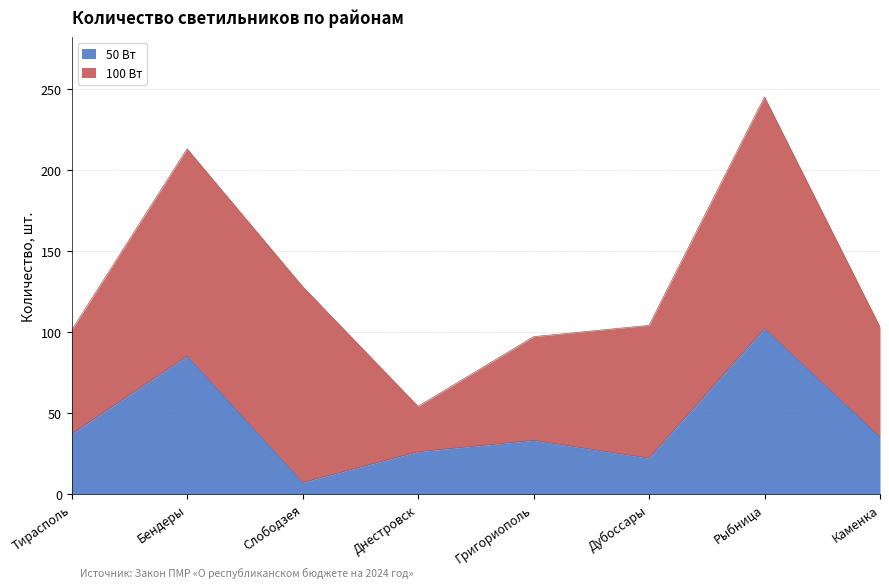

How many categories are shown in the chart?

8